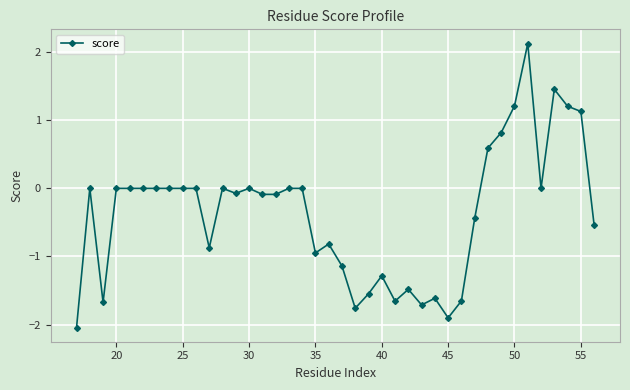

What is the average value?

-0.4